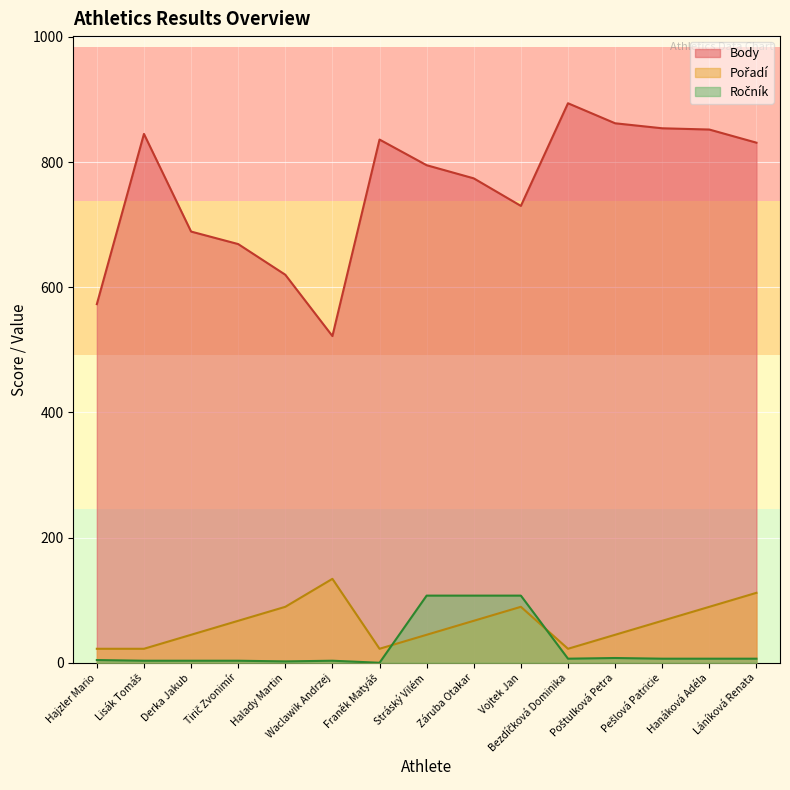

What is the lowest value of the Pořadí series?

22.3